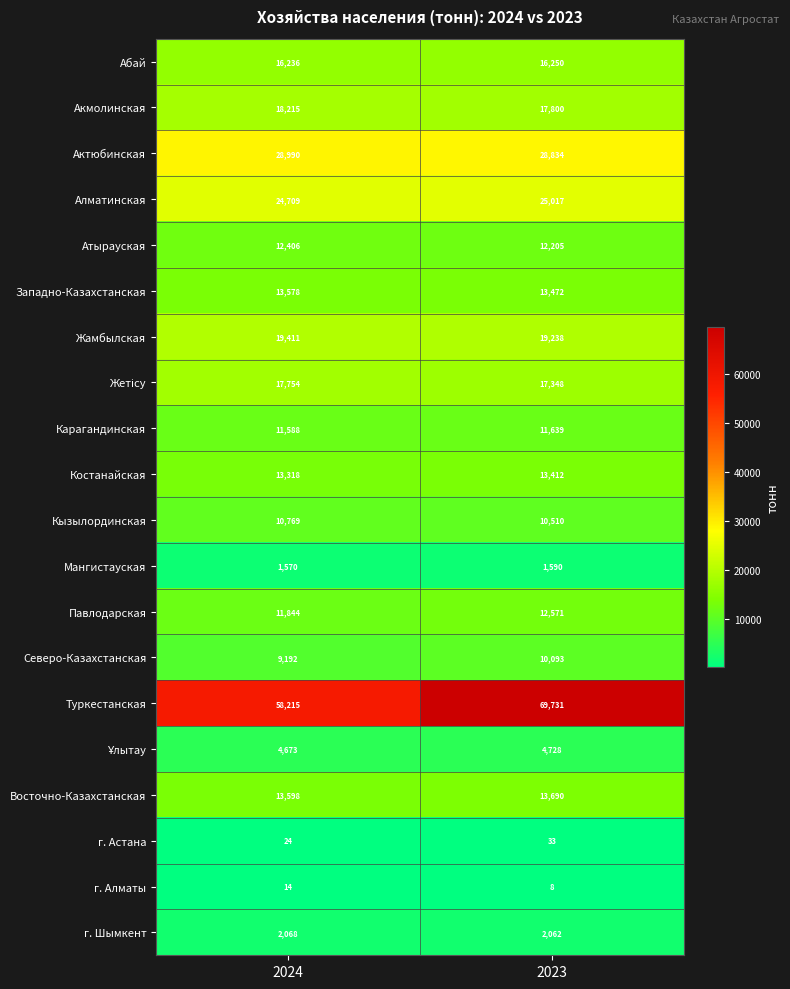

The value of г. Астана at 2023 is 33. True or false?

True